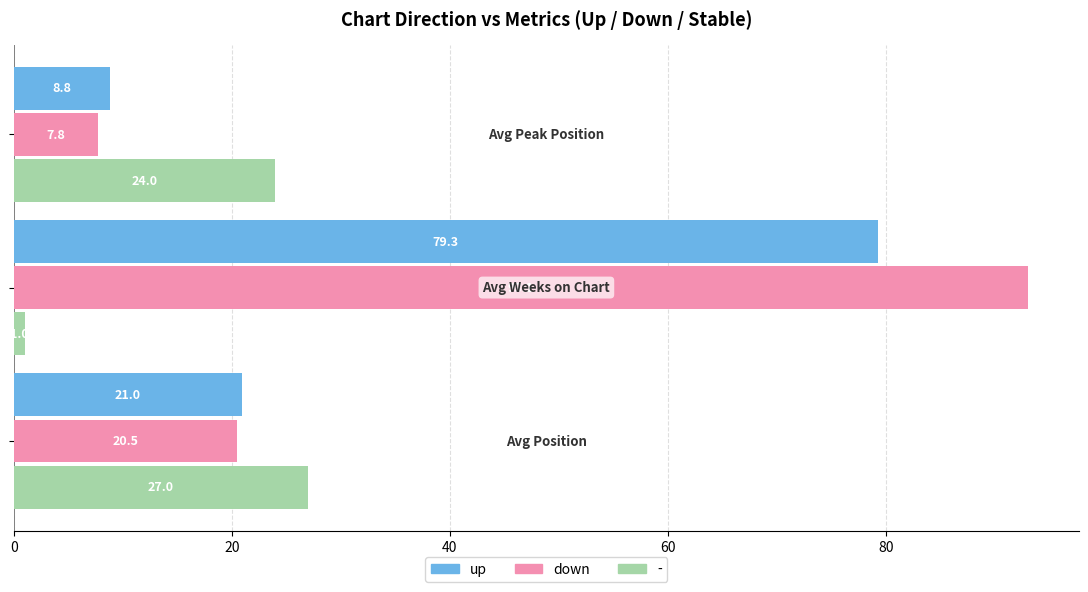

Rank the series by their average value, from lowest to highest.

-, up, down